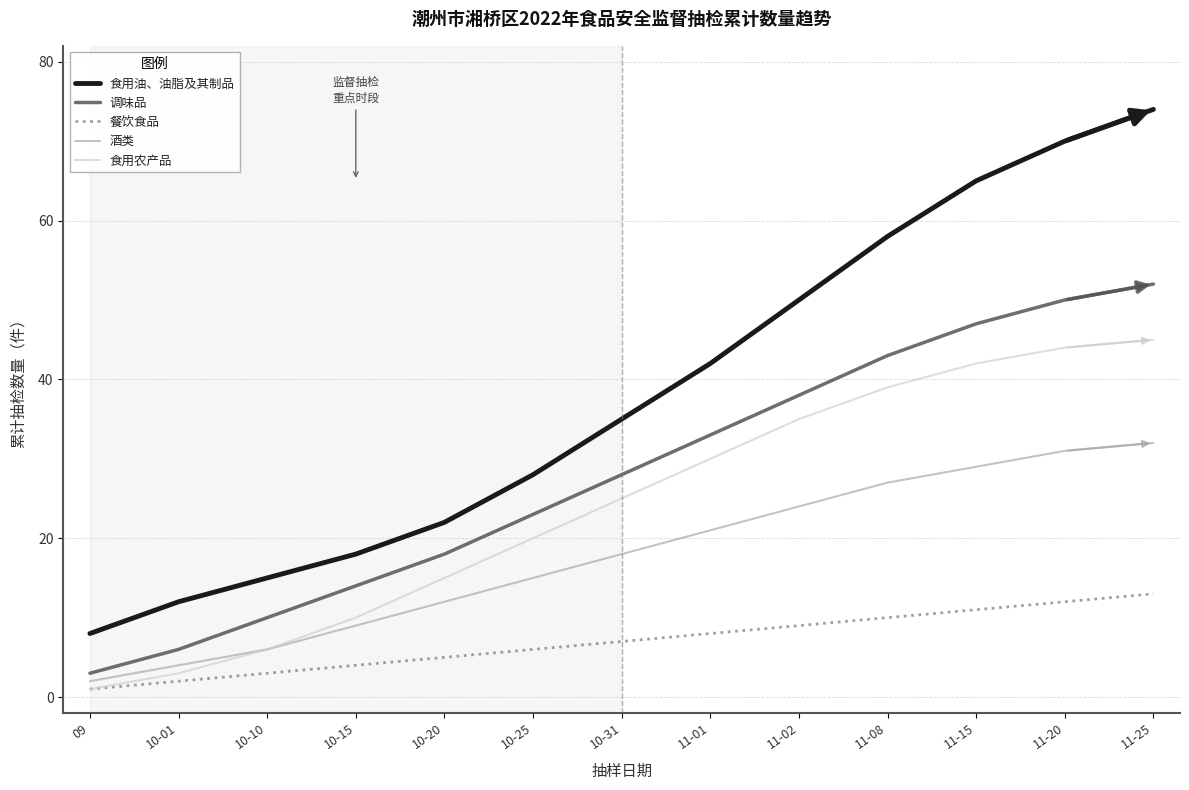

How many lines are shown in the chart?

5